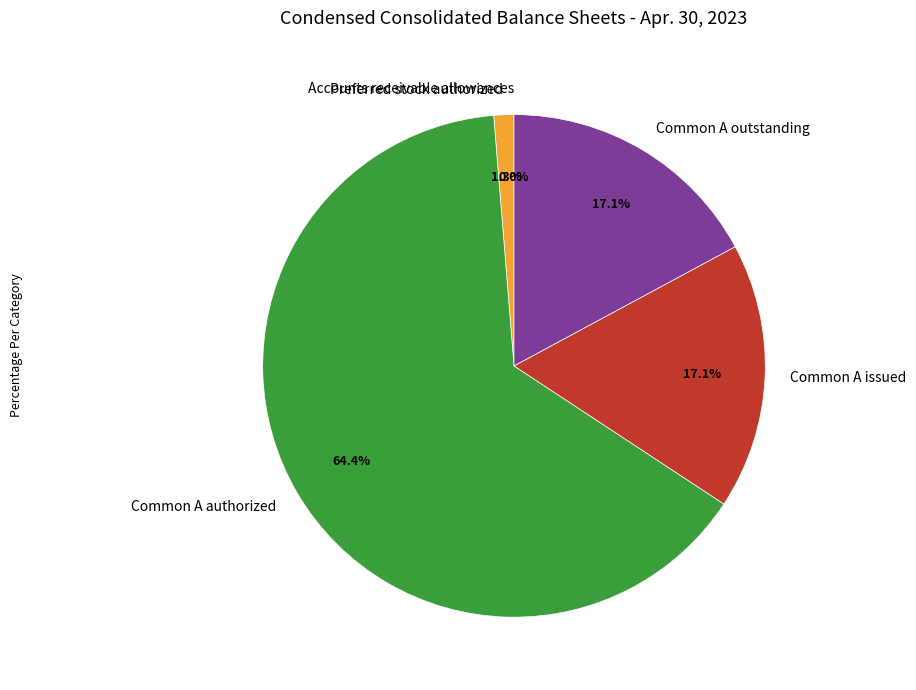

To the nearest percent, what is the difference between the Preferred stock authorized and Common A issued slice percentages?

16%